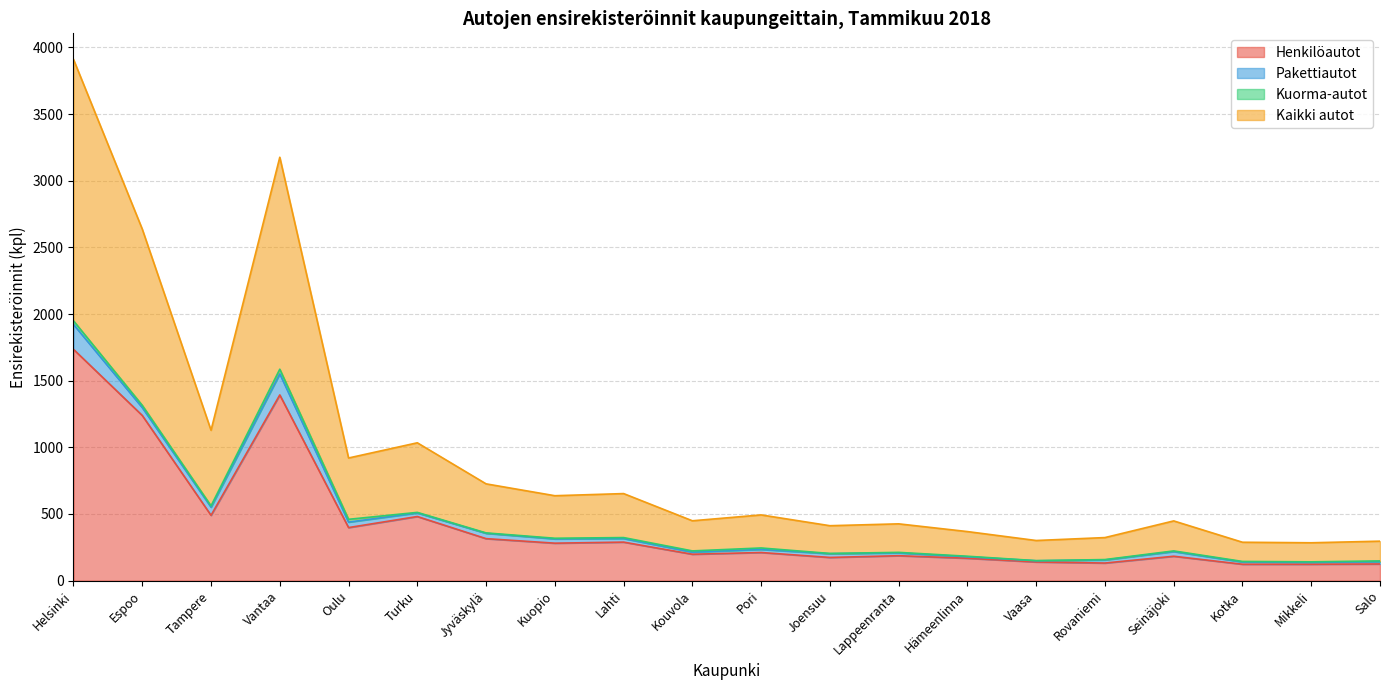

Which category has the highest value in the Kaikki autot series?

Helsinki